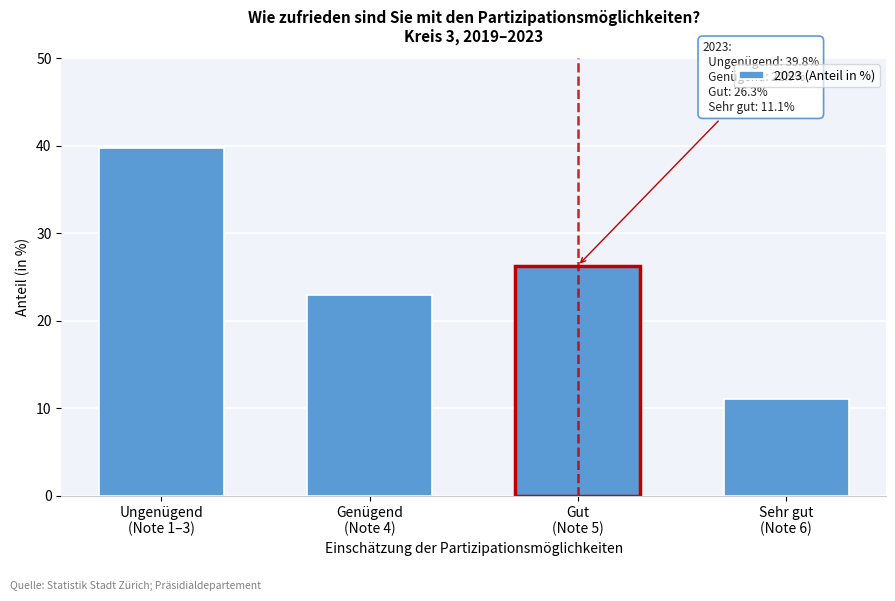

Reading right to left, what are all the values shown in this chart?

11.1	26.3	22.9	39.8